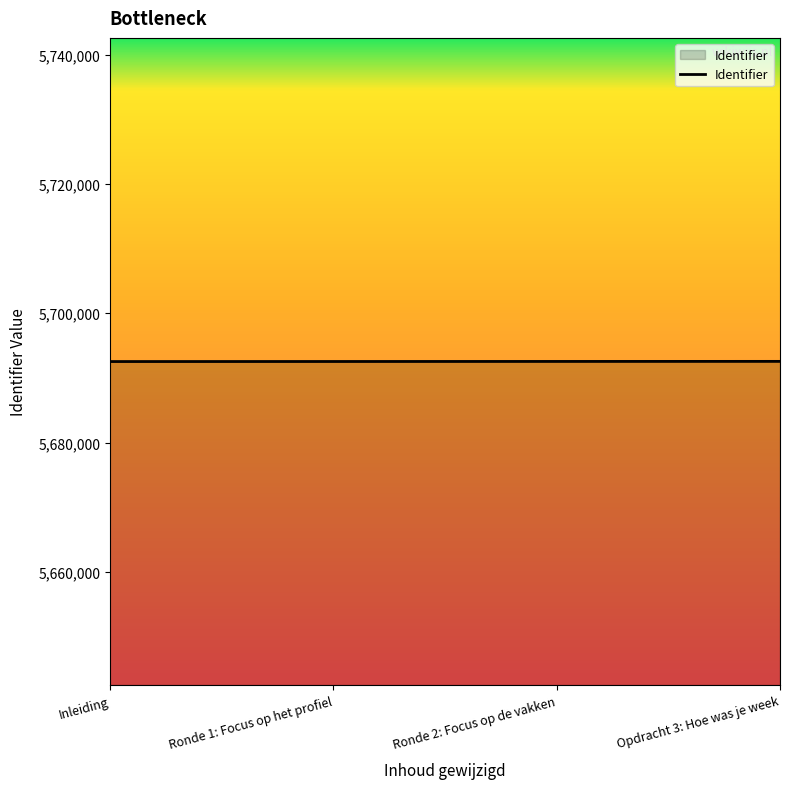

True or false: there are more than 2 points higher than both neighbors.

False